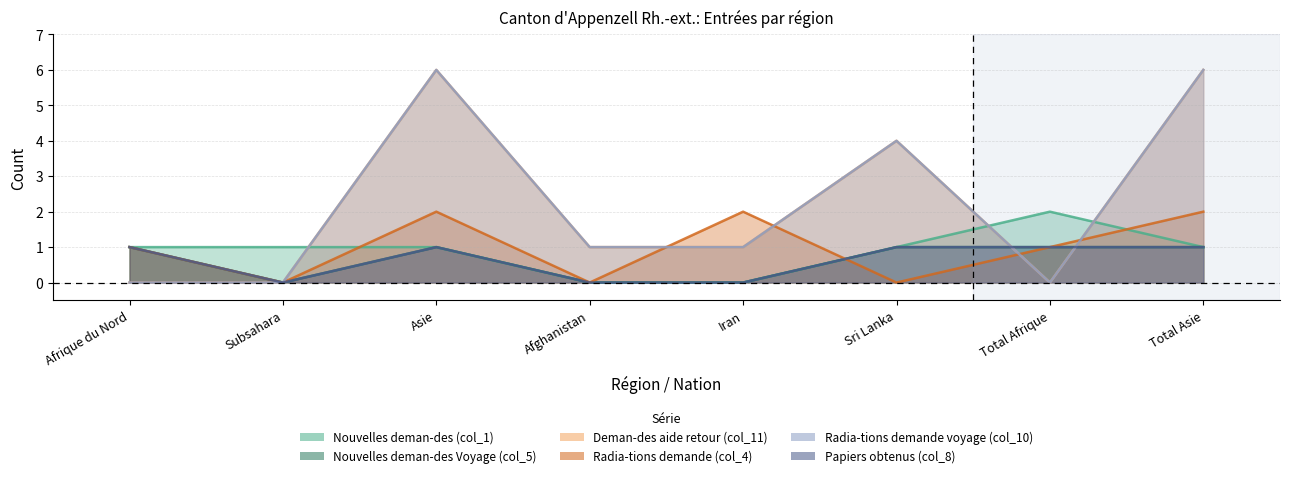

True or false: Nouvelles deman-des Voyage (col_5) and Nouvelles deman-des (col_1) cross at least once.

False